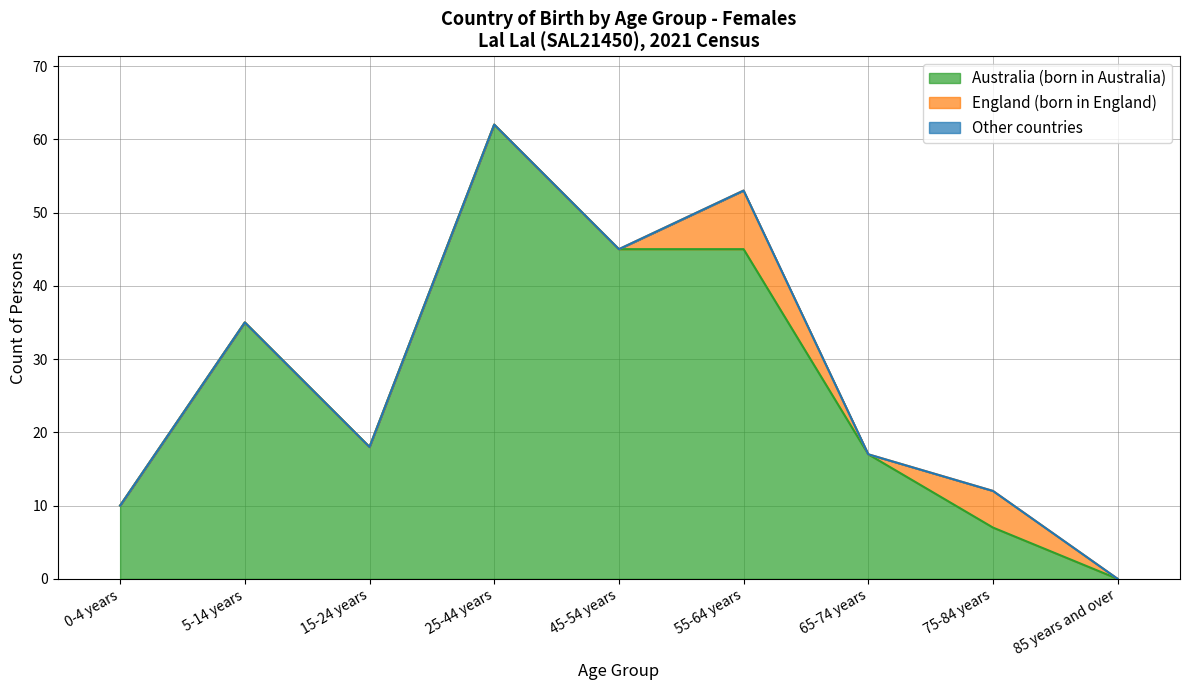

Rank the series at 0-4 years from lowest to highest value.

England (born in England), Other countries, Australia (born in Australia)